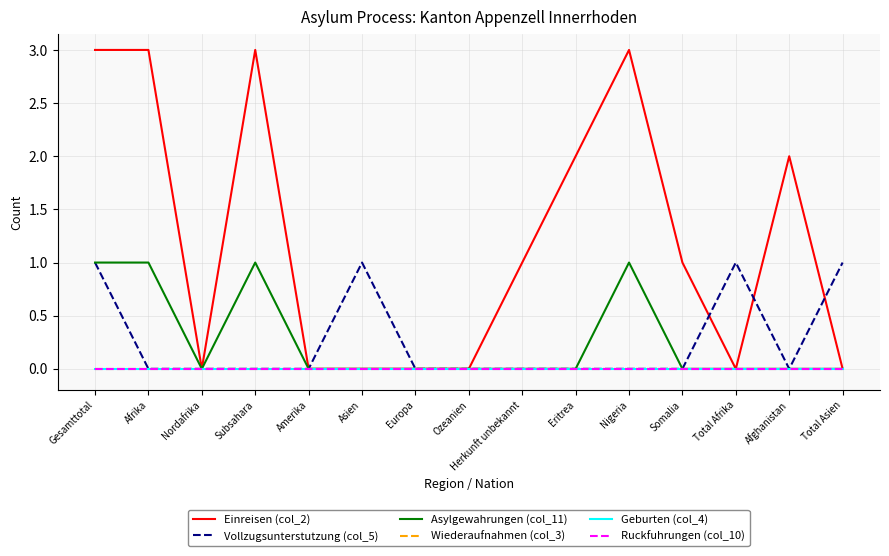

Is this an area chart (filled region under the line)?

No